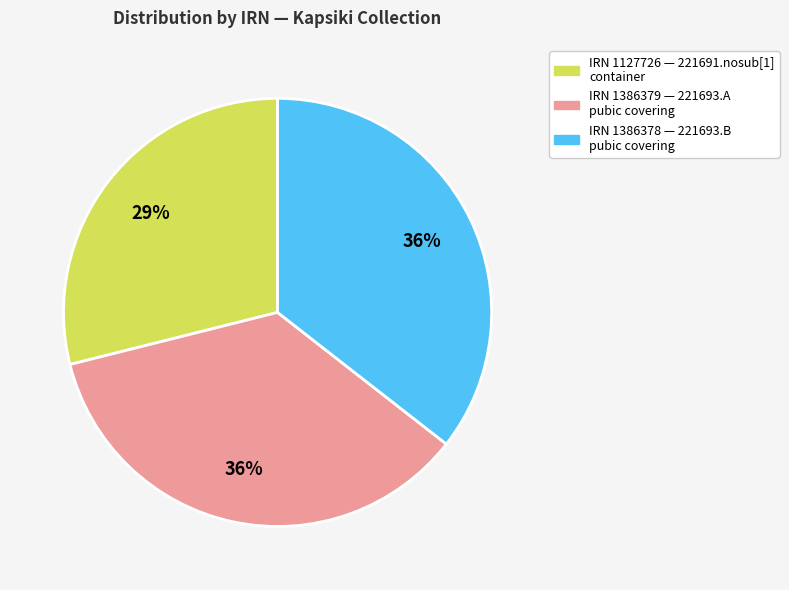

To the nearest percent, what is the average slice percentage?

33%